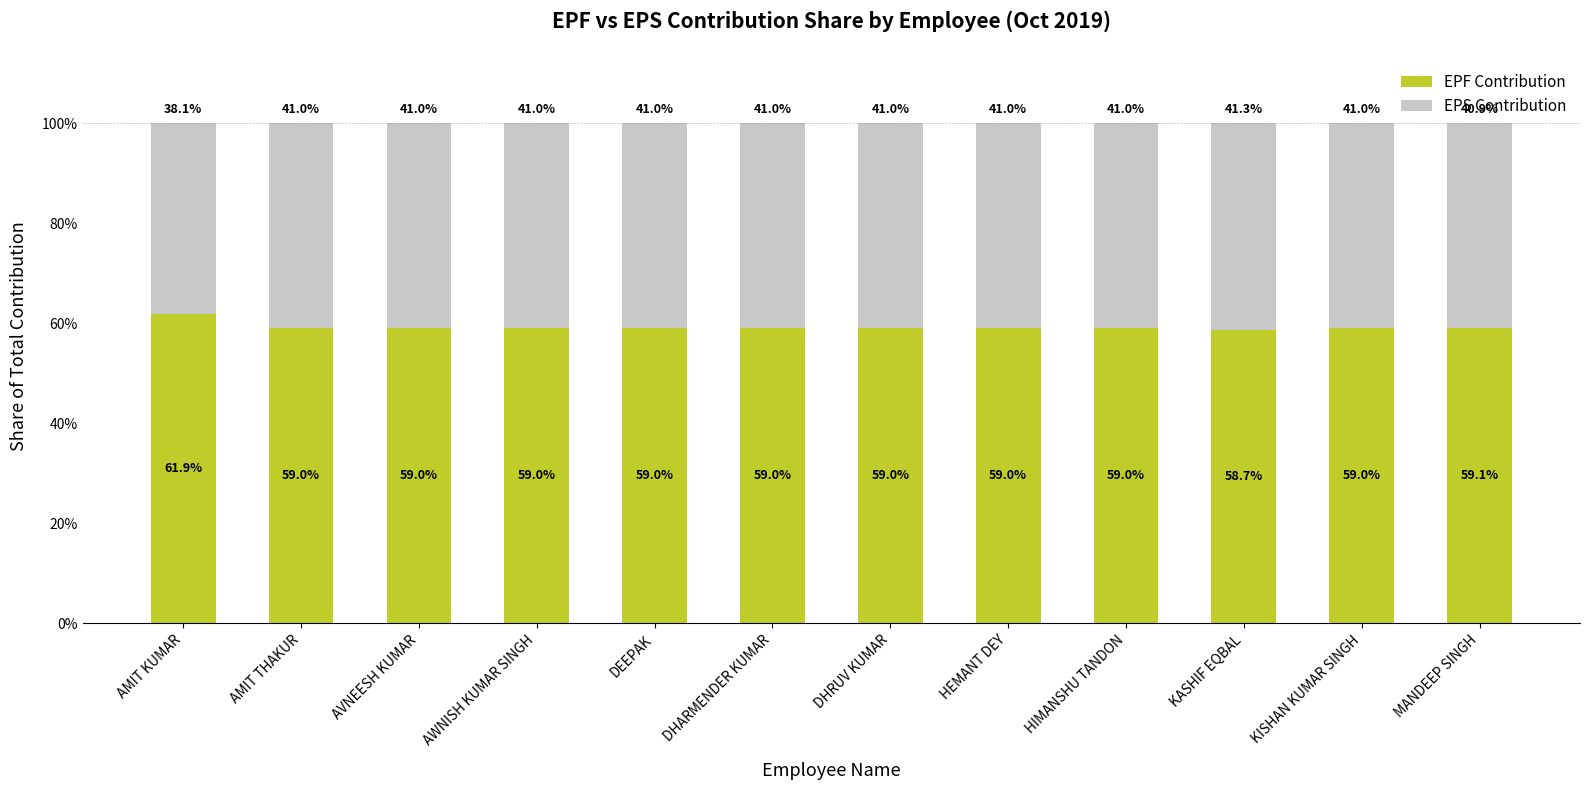

What is the total value across all series at AVNEESH KUMAR?

100.0